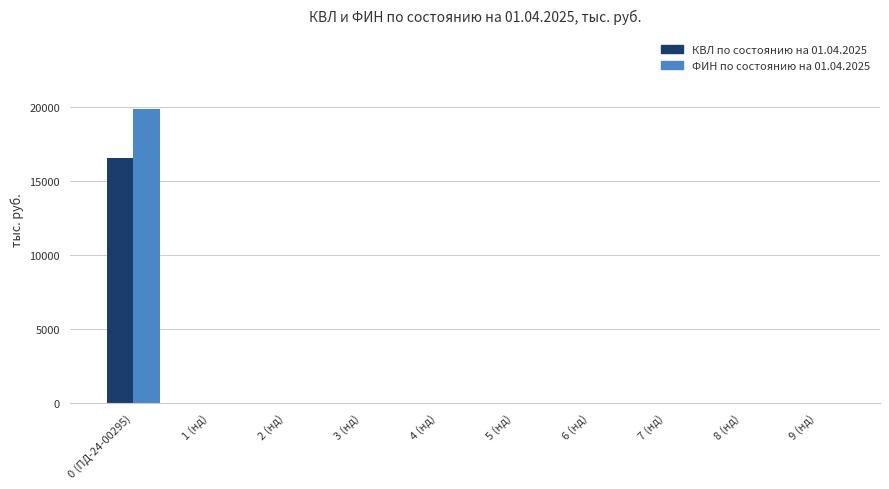

Reading left to right, transcribe all the data shown in this chart.

КВЛ по состоянию на 01.04.2025: 16559.0	0.0	0.0	0.0	0.0	0.0	0.0	0.0	0.0	0.0
ФИН по состоянию на 01.04.2025: 19870.8	0.0	0.0	0.0	0.0	0.0	0.0	0.0	0.0	0.0